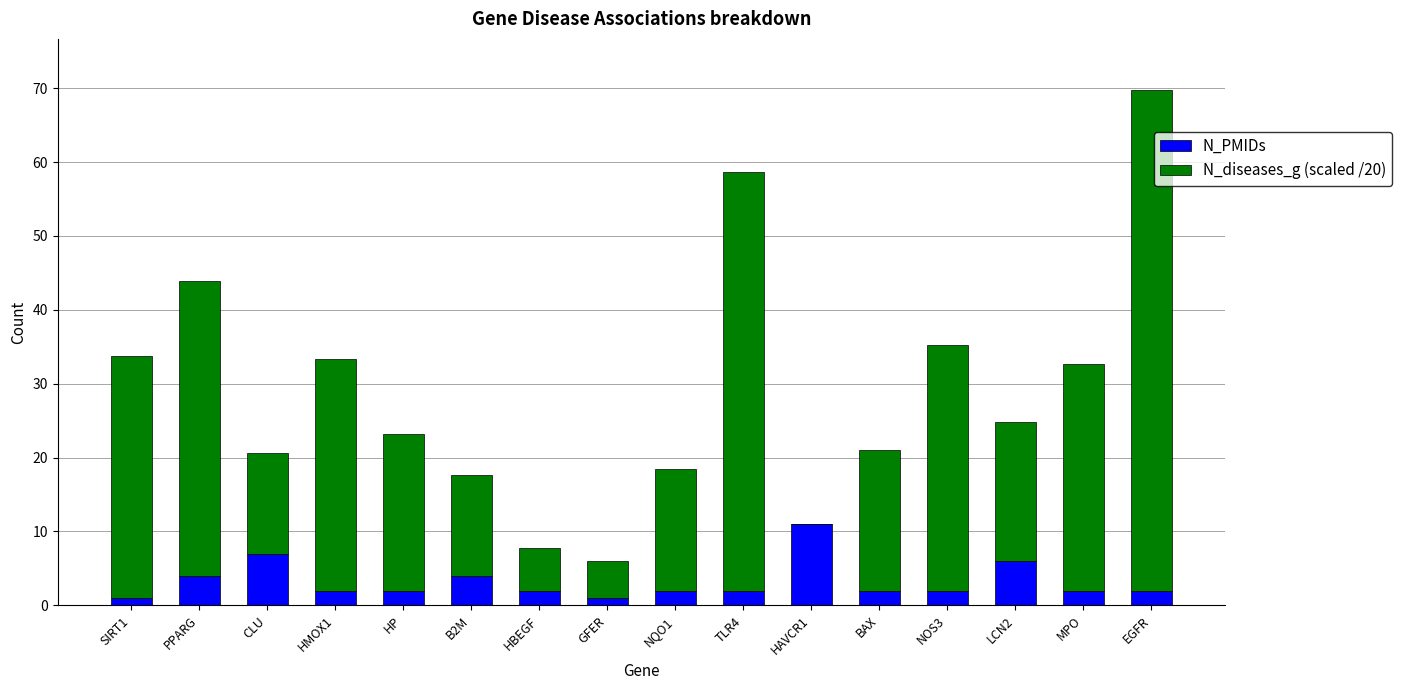

Which category has the highest value in the N_PMIDs series?

HAVCR1